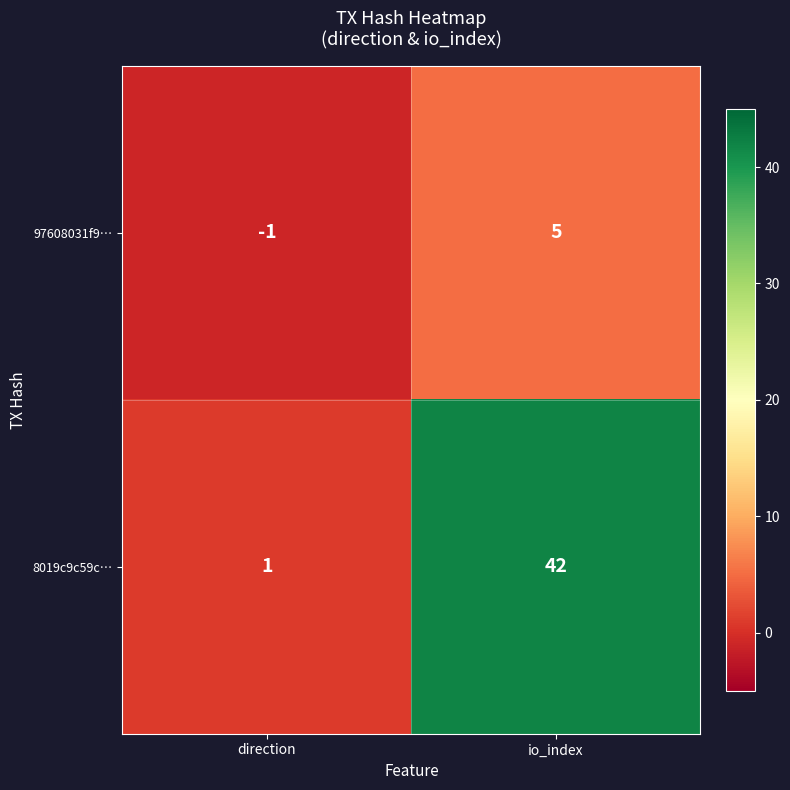

Is it true that 97608031f9… equals -1 at direction?

True